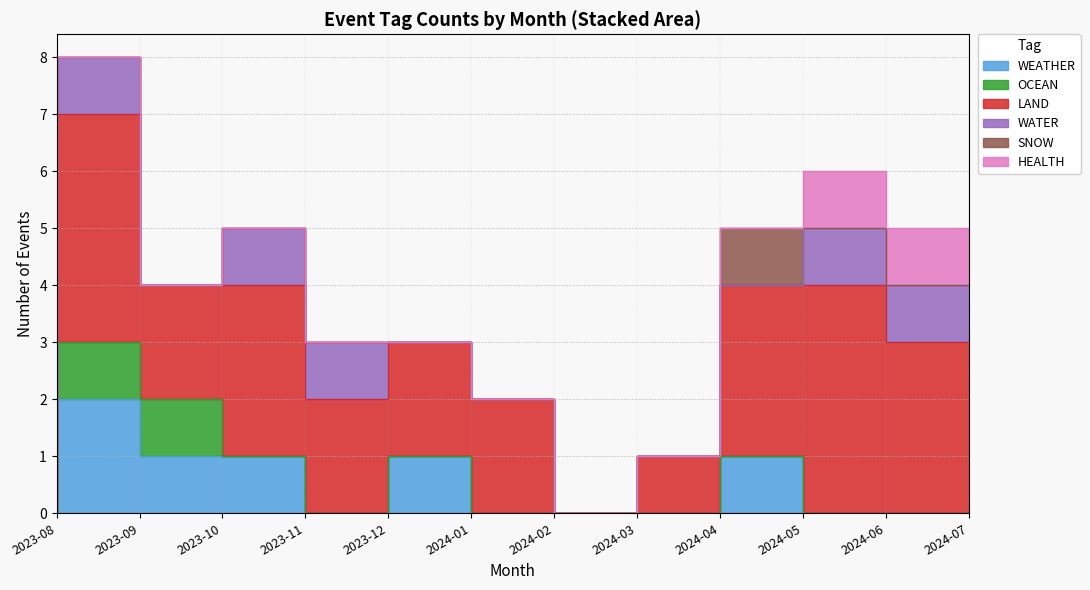

Is the value of HEALTH at 2024-06 greater than the value of WEATHER at 2023-09?

No